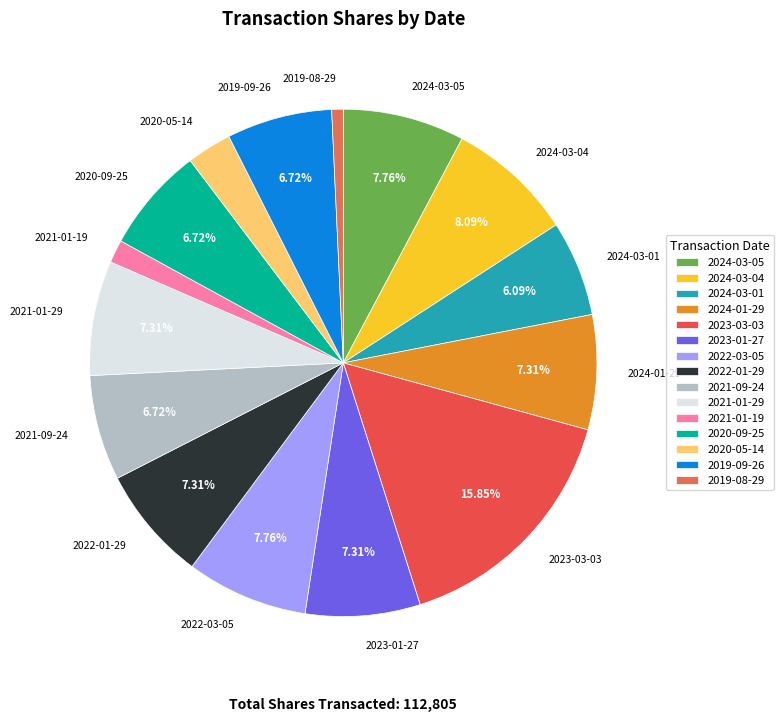

True or false: 2024-03-01 accounts for 6% of the total.

True